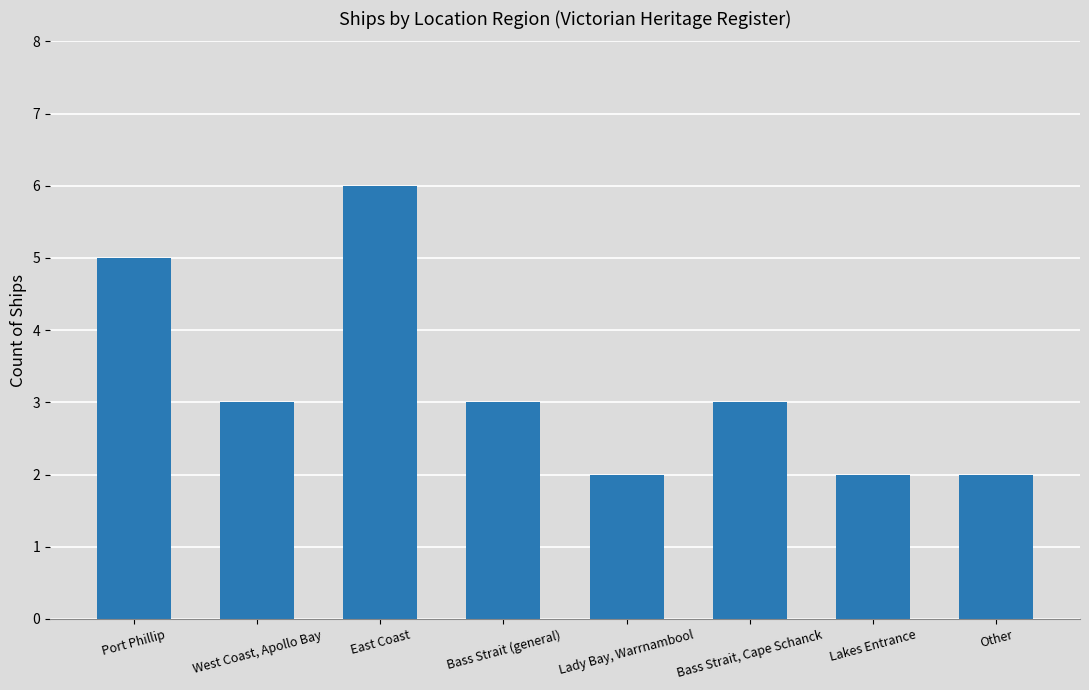

What is the sum of all values?

26